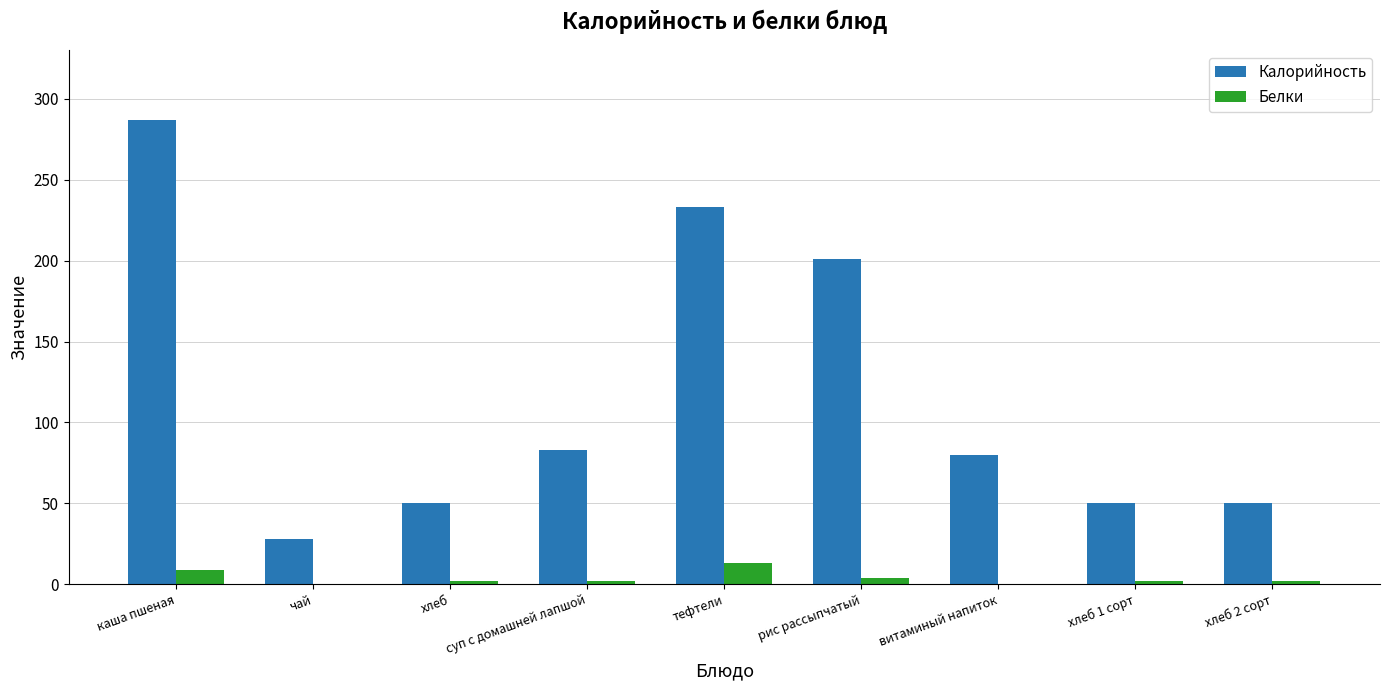

What is the maximum value for Калорийность?

287.0